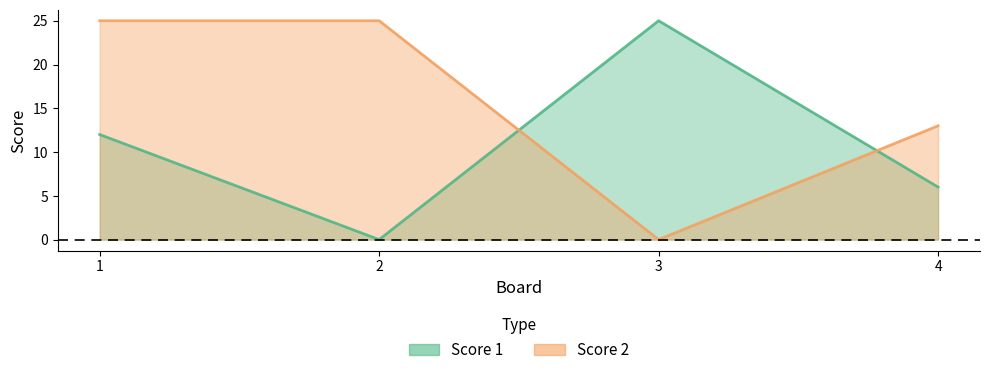

Where is Score 1 nearest to the value 12?

1